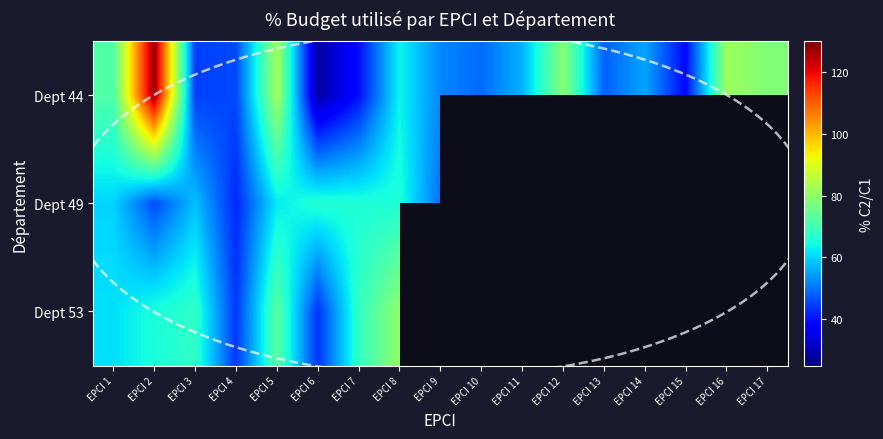

Rank the categories by Dept 53 value from lowest to highest.

EPCI 6, EPCI 4, EPCI 1, EPCI 2, EPCI 3, EPCI 7, EPCI 5, EPCI 8, EPCI 9, EPCI 10, EPCI 11, EPCI 12, EPCI 13, EPCI 14, EPCI 15, EPCI 16, EPCI 17